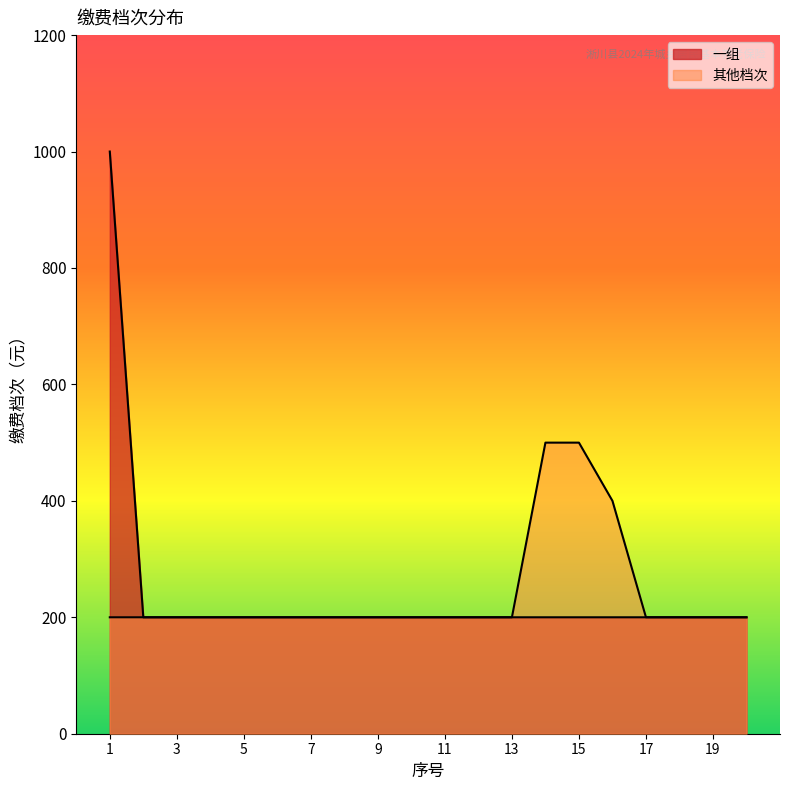

What are all the series names shown in the legend?

一组, 其他档次